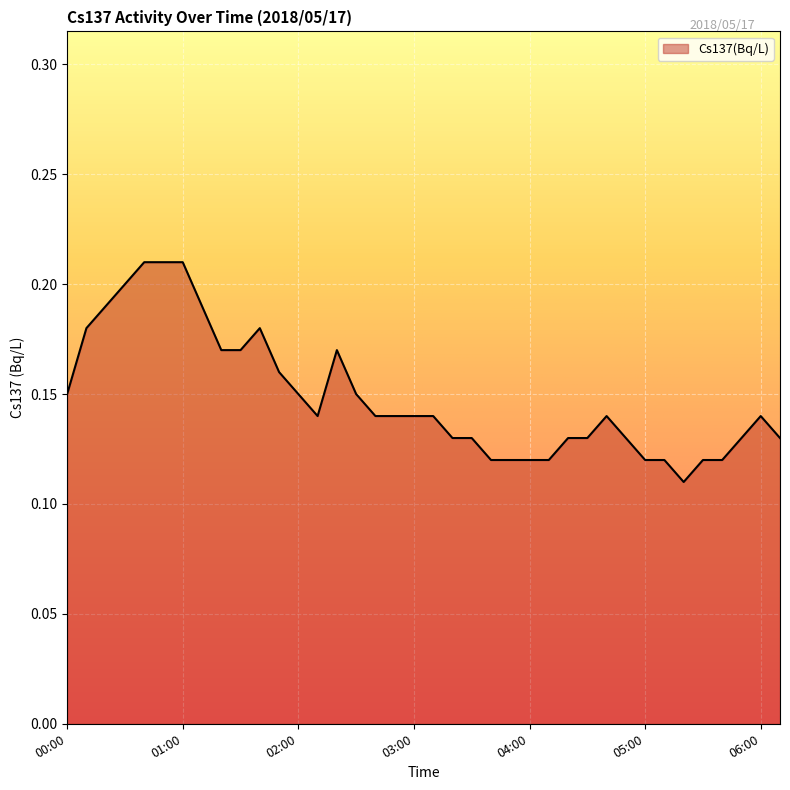

List the labels in order of value, largest first.

00:40, 00:50, 01:00, 00:30, 00:20, 01:10, 00:10, 01:40, 01:20, 01:30, 02:20, 01:50, 00:00, 02:00, 02:30, 02:10, 02:40, 02:50, 03:00, 03:10, 04:40, 06:00, 03:20, 03:30, 04:20, 04:30, 04:50, 05:50, 06:10, 03:40, 03:50, 04:00, 04:10, 05:00, 05:10, 05:30, 05:40, 05:20